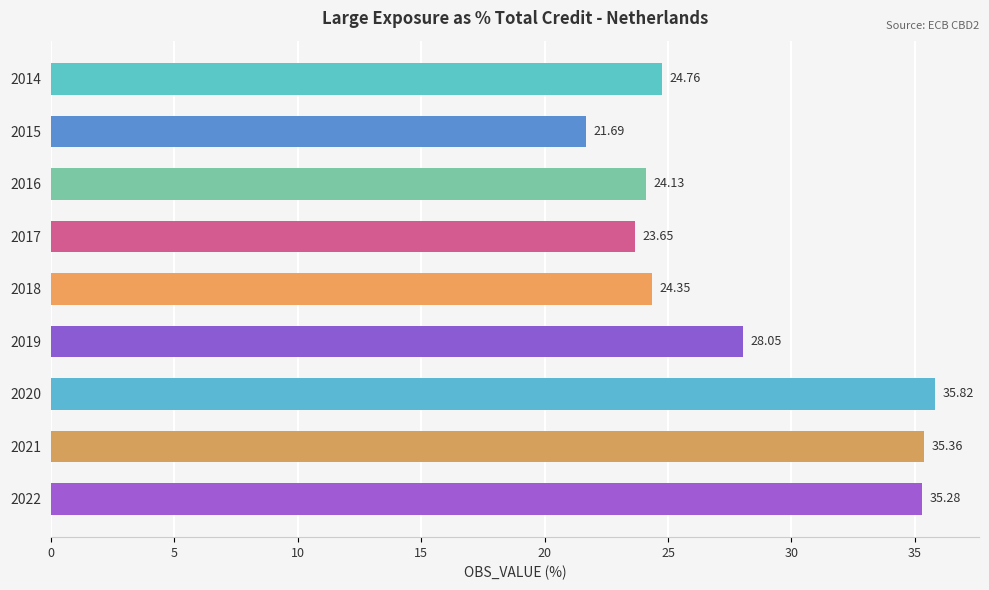

What is the minimum value shown in the chart?

21.7